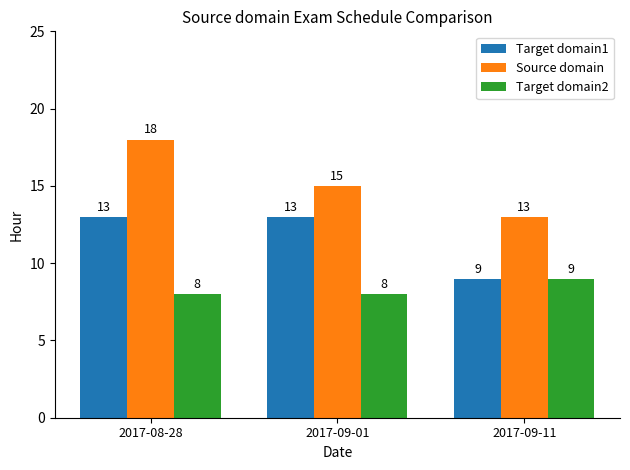

How many data points does each series have?

3